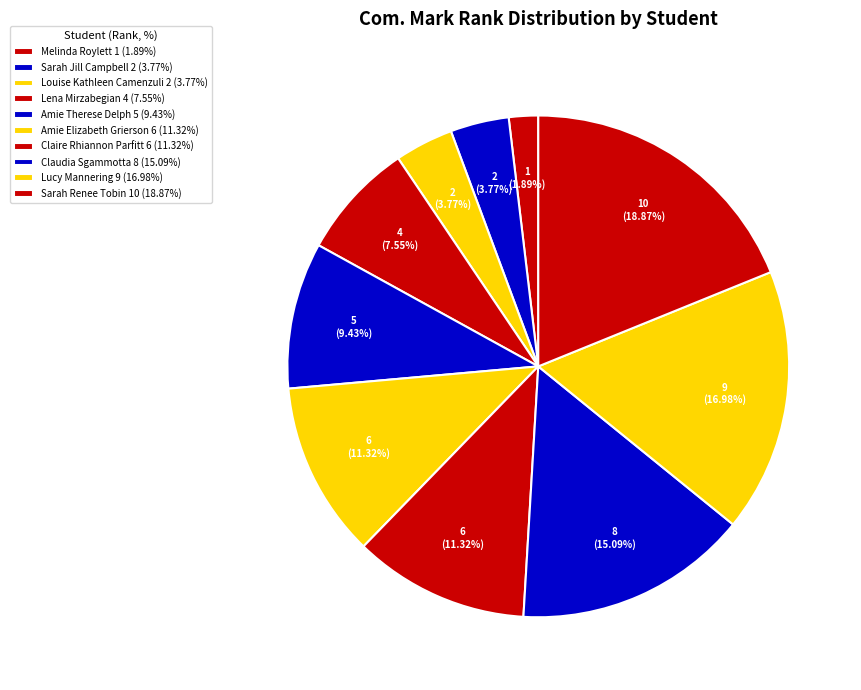

To the nearest percent, what percentage of the pie is Louise Kathleen Camenzuli?

4%